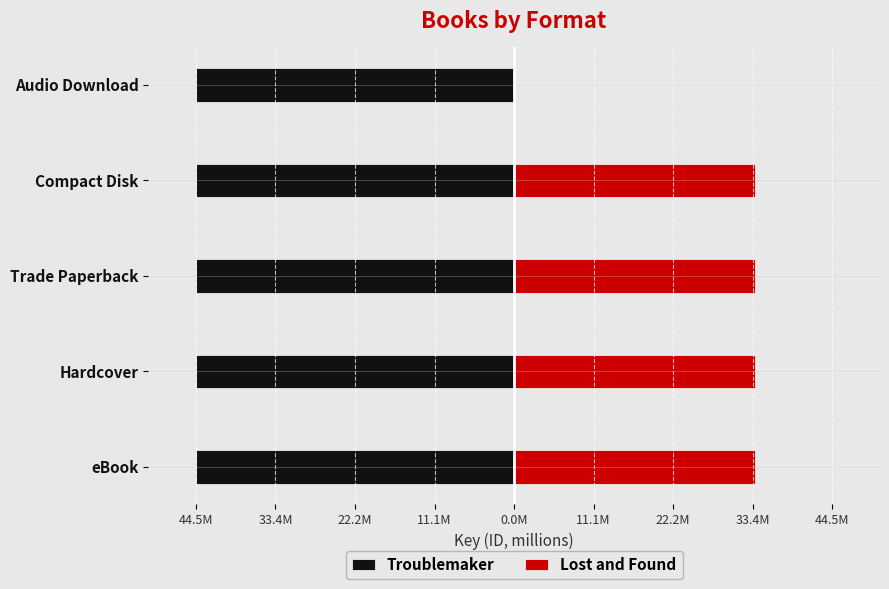

Is it true that Lost and Found equals 33.6 at Trade Paperback?

True